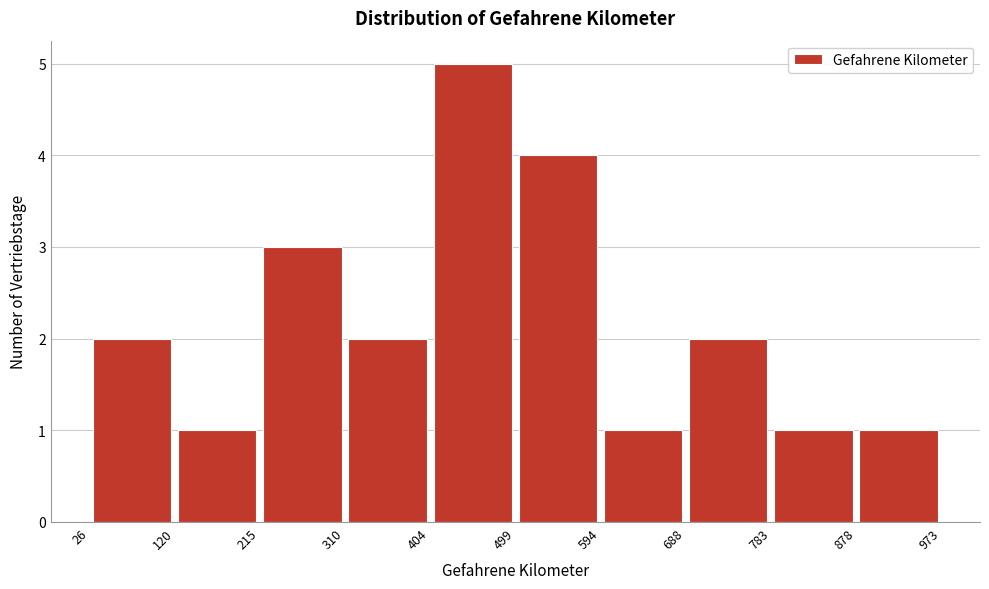

What is the height of the bar covering 499 to 594 on the x-axis? The values are not printed on the chart, so give them approximately, as read against the axis.

4